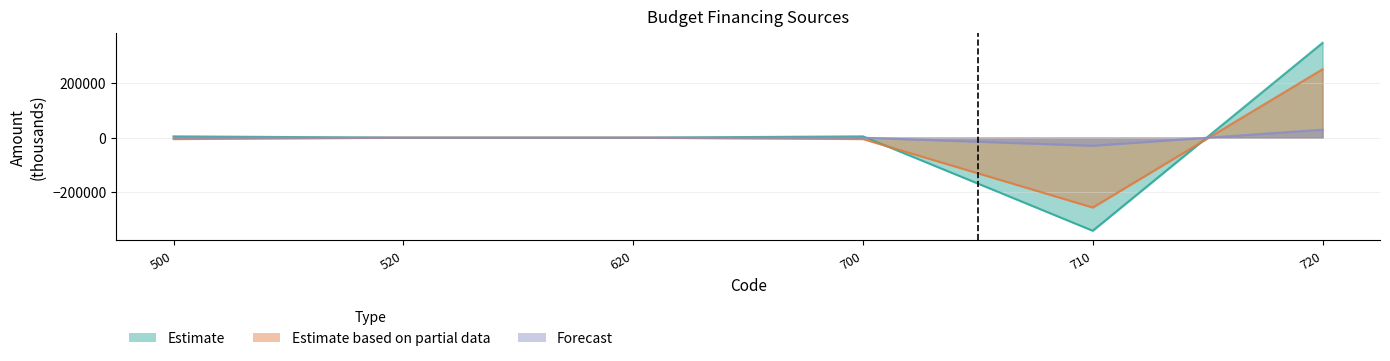

Reading left to right, transcribe all the data shown in this chart.

Estimate: 500=4894.7	520=0.0	620=0.0	700=4894.7	710=-340865.7	720=347332.0
Estimate based on partial data: 500=-5019.5	520=0.0	620=0.0	700=-5019.5	710=-255773.5	720=250754.0
Forecast: 500=0.0	520=0.0	620=0.0	700=0.0	710=-29547.5	720=29547.5